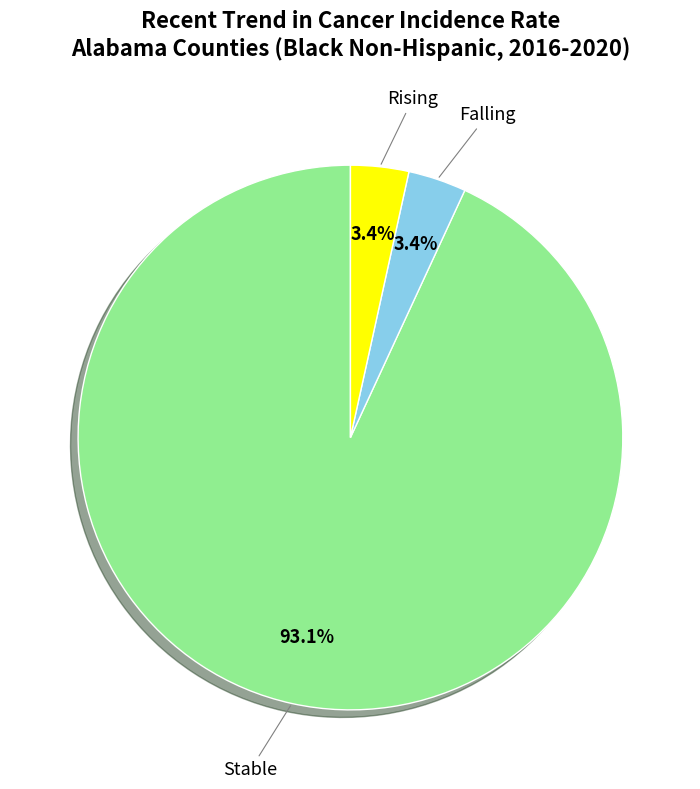

Which has a higher value, Stable or Rising?

Stable